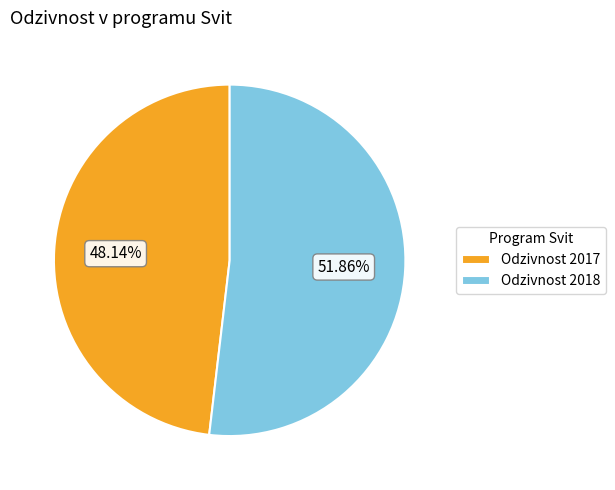

To the nearest percent, what is the average slice percentage?

50%